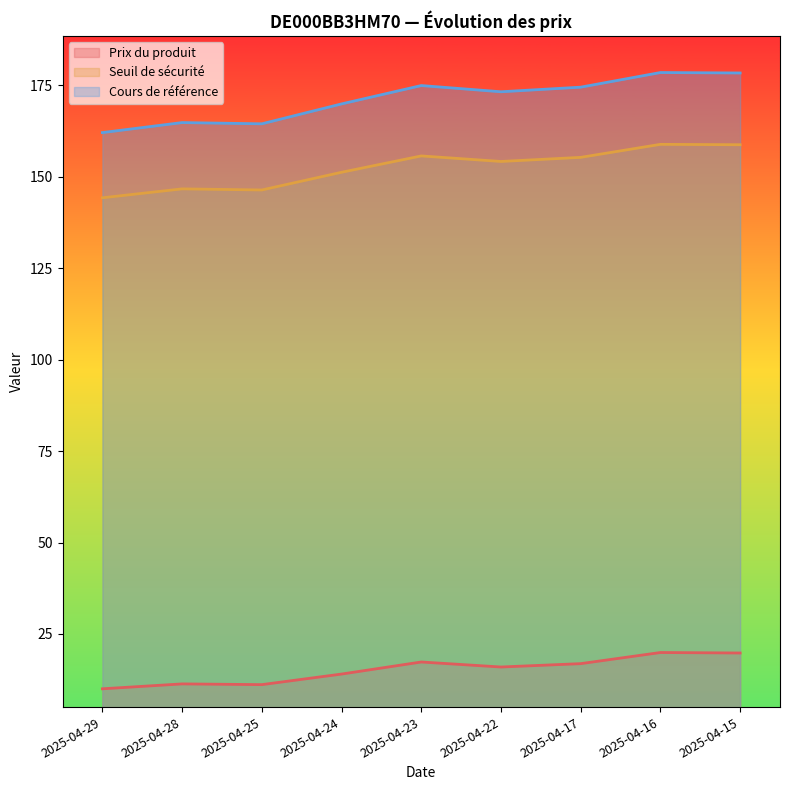

What is the minimum value shown in the chart?

10.0